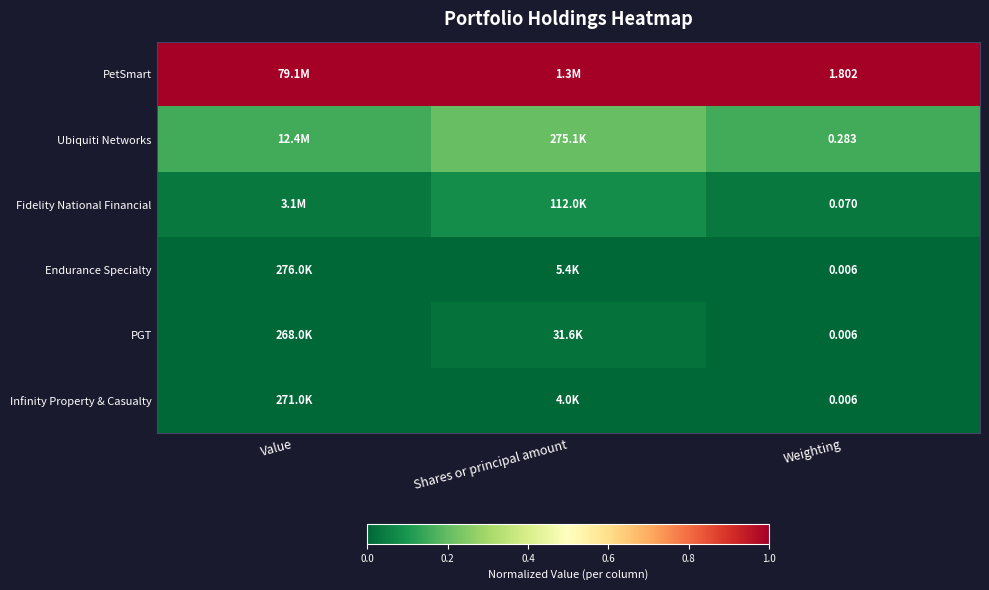

Which has a higher value, Shares or principal amount or Weighting?

Shares or principal amount